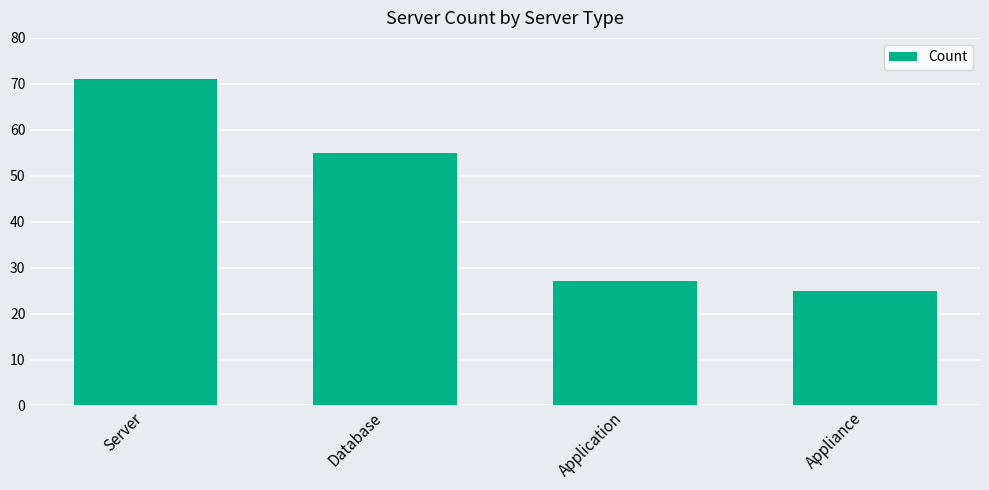

What is the value of the 3rd bar from the left?

27